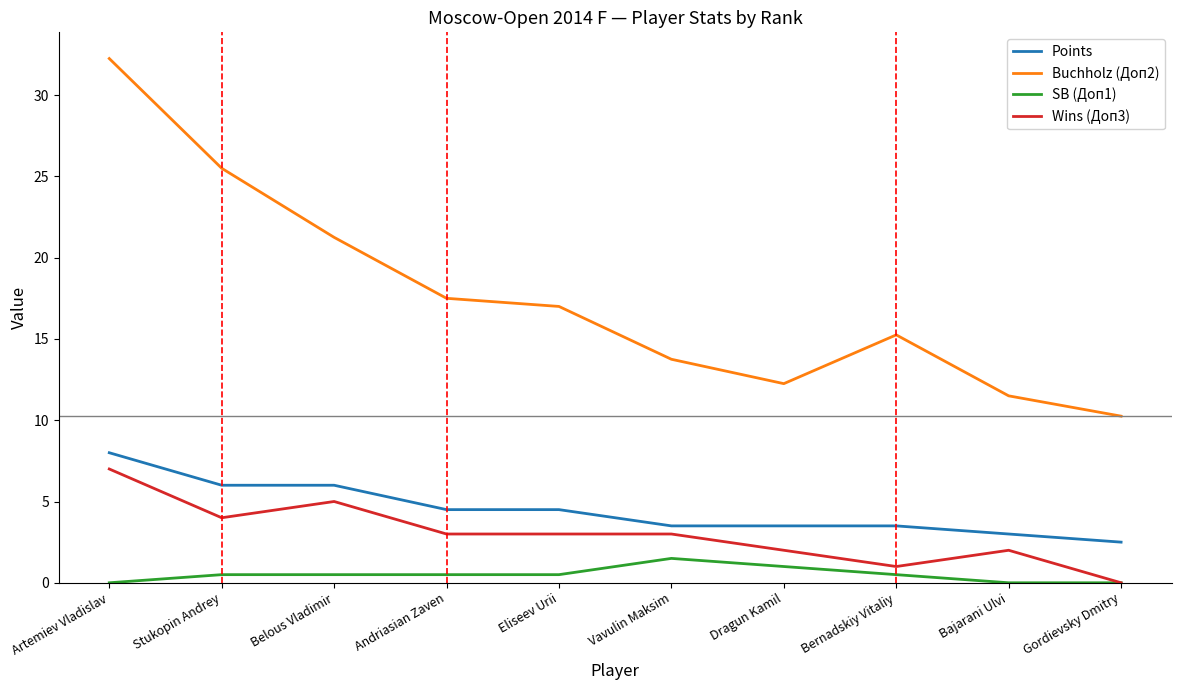

At which category is the sum across all series the highest?

Artemiev Vladislav